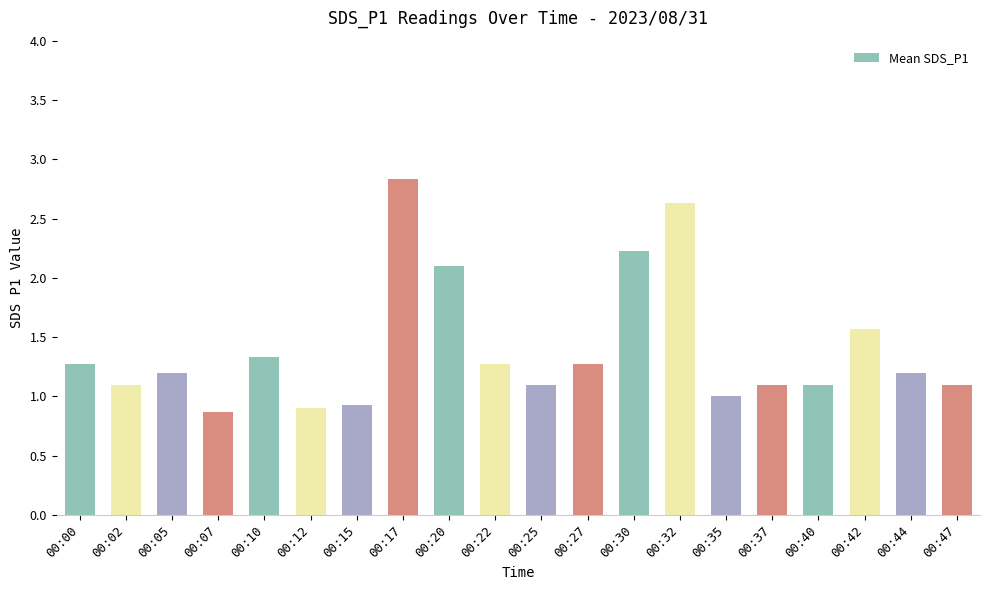

Which has a higher value, 00:05 or 00:25?

00:05